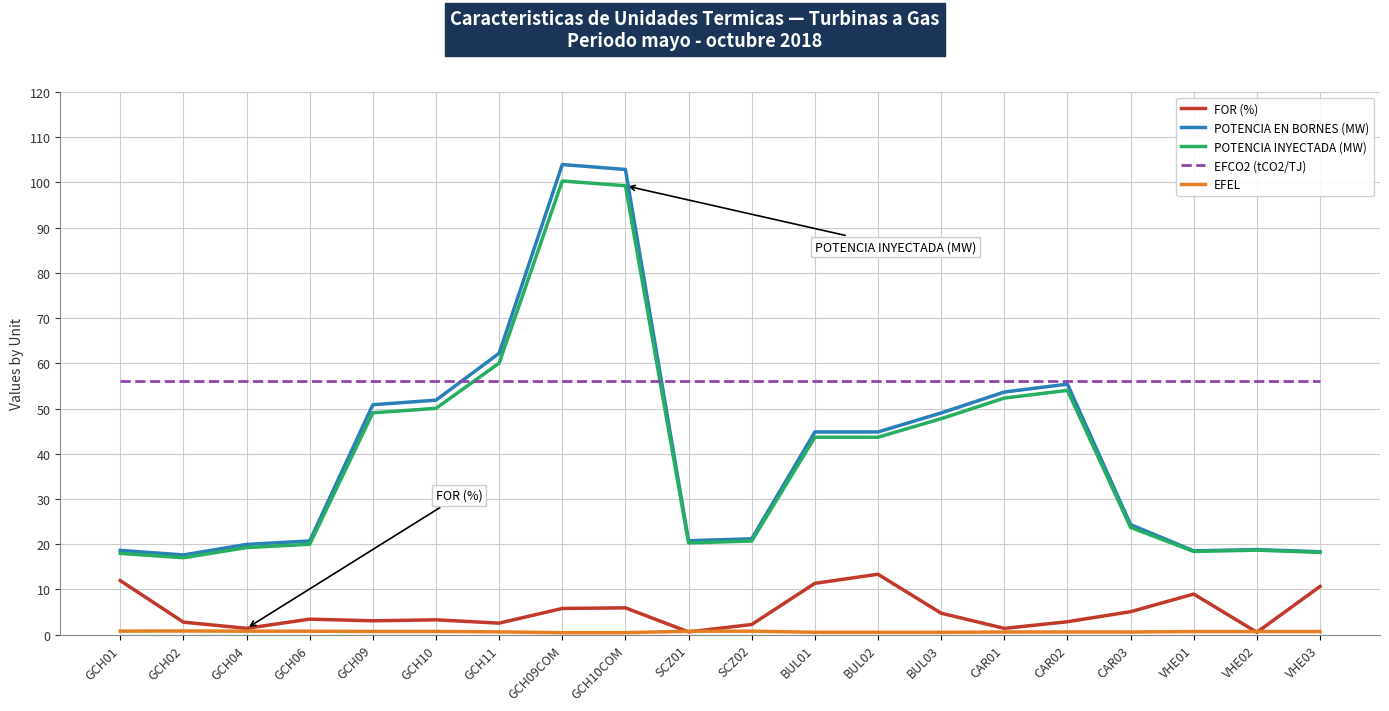

What is the minimum value for EFCO2 (tCO2/TJ)?

56.1